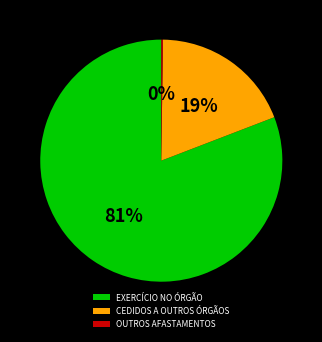

What is the largest slice in the pie chart?

EXERCÍCIO NO ÓRGÃO